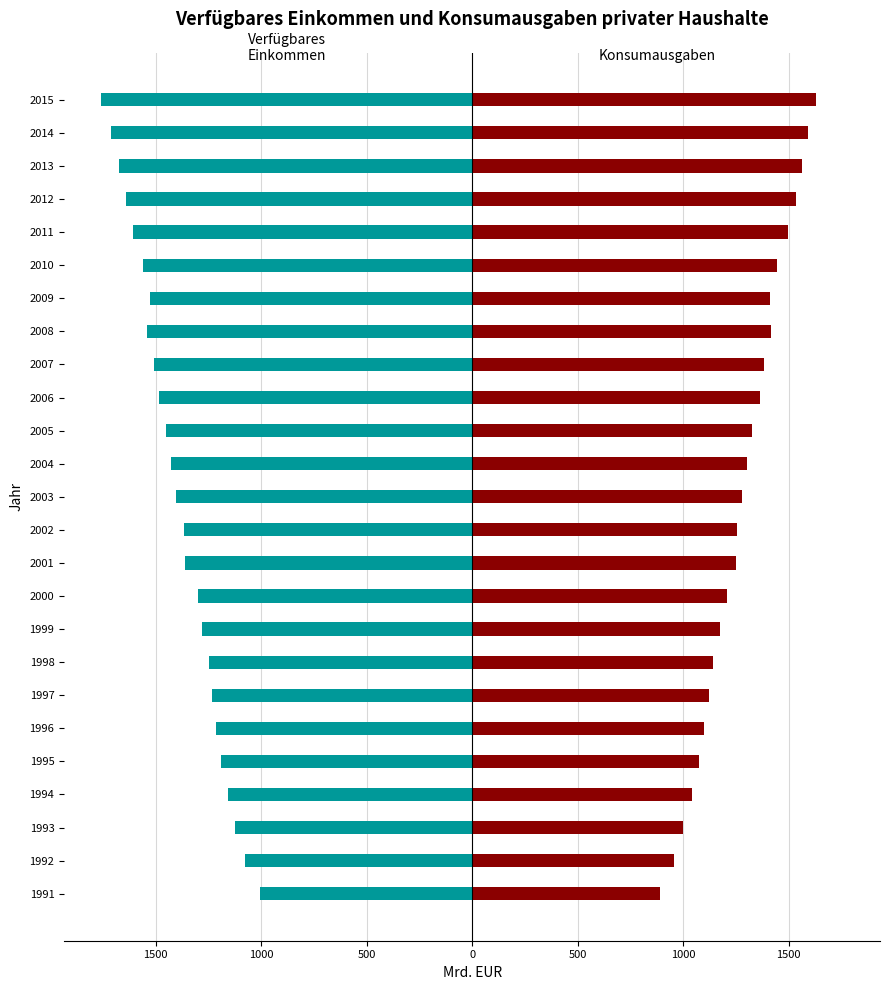

What is the difference between the second highest and second lowest values in the Verfügbares Einkommen (Ausgabenkonzept) series?

632.5